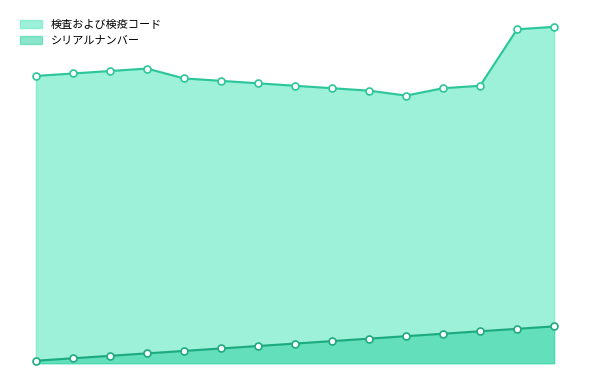

Which series has the largest total across all categories?

検査および検疫コード